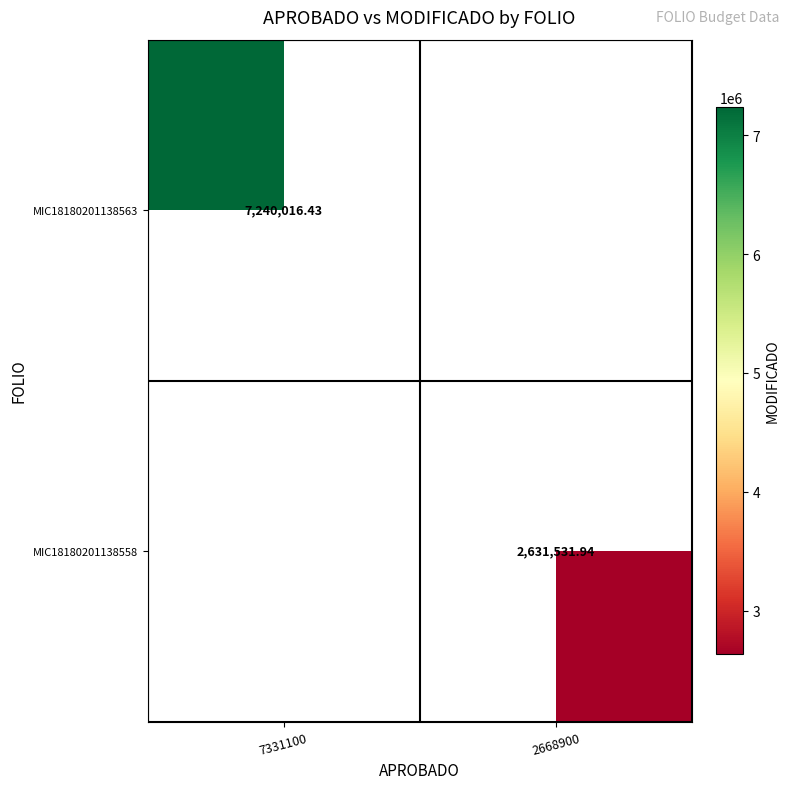

What is the minimum value shown in the chart?

2631531.9